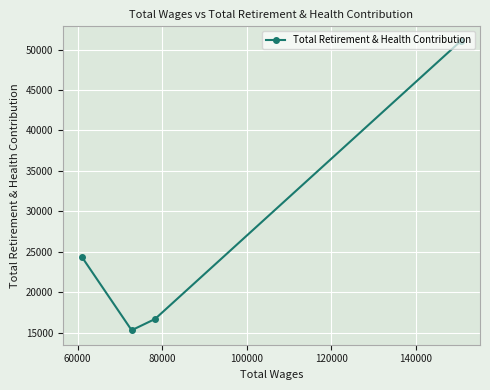

True or false: the data has more than 2 interior local peaks.

False